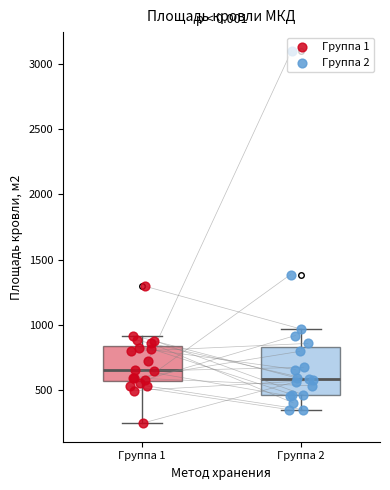

Reading left to right, transcribe this box plot: for each box, give where its median line is, the range the box spans, and where its two whiskers end, as read against the y-axis. The values are not printed on the chart, so give them approximately, as read against the axis.

Группа 1: median 650, box 550 to 850, whiskers 250 to 900
Группа 2: median 600, box 450 to 850, whiskers 350 to 950